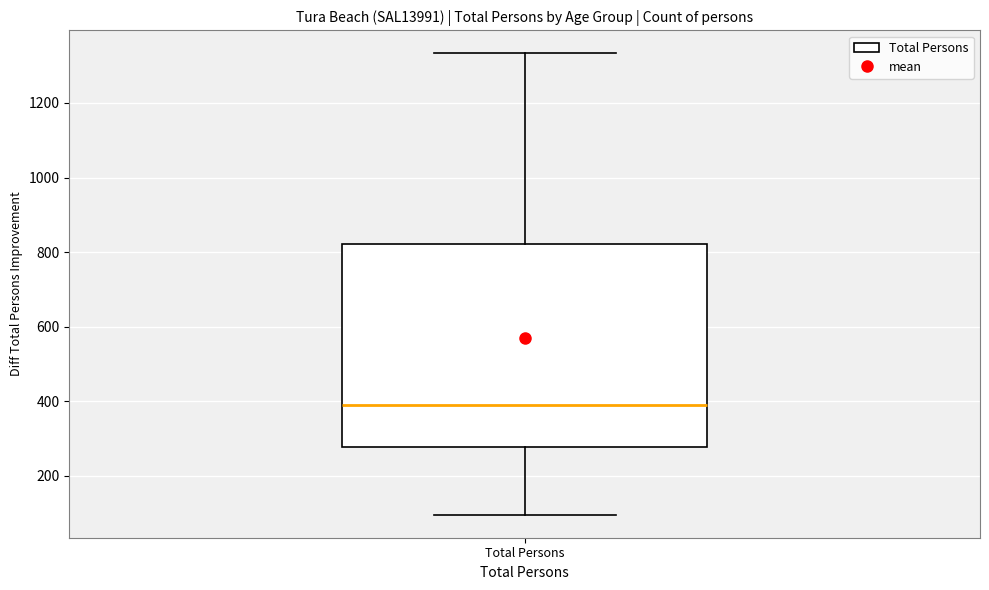

Transcribe this box plot: give where the median line is, the range the box spans, and where the two whiskers end, as read against the y-axis. The values are not printed on the chart, so give them approximately, as read against the axis.

median 380, box 280 to 820, whiskers 100 to 1340